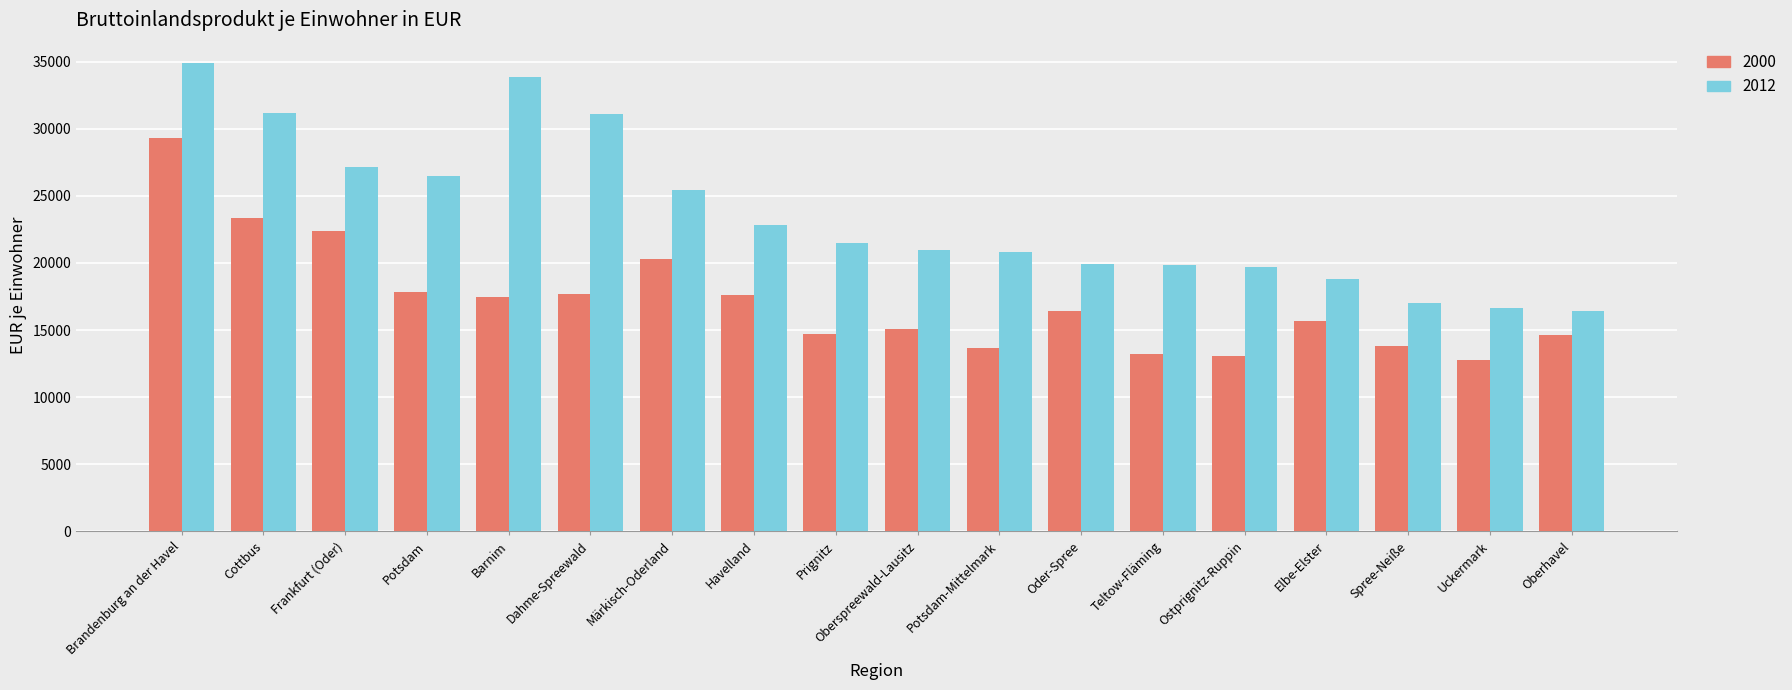

List the series in order of their overall mean, lowest first.

2000, 2012